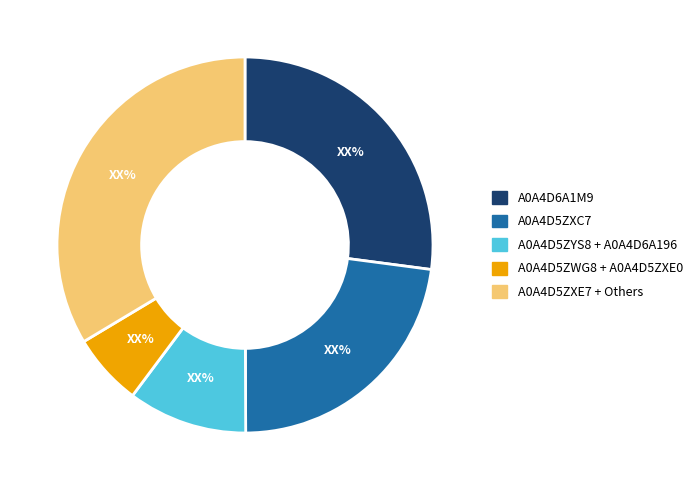

How many segments does this pie chart have?

5